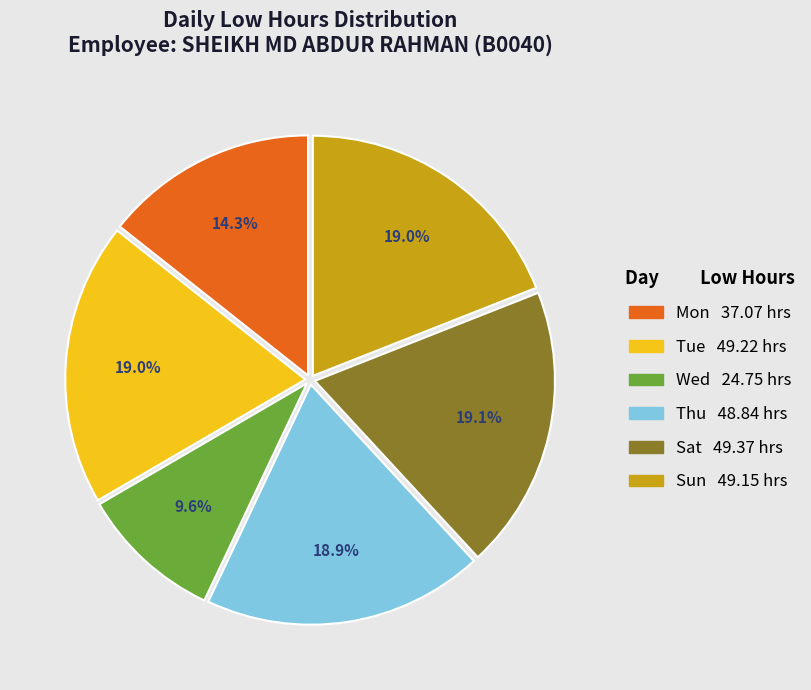

Is there a majority slice in this chart?

No